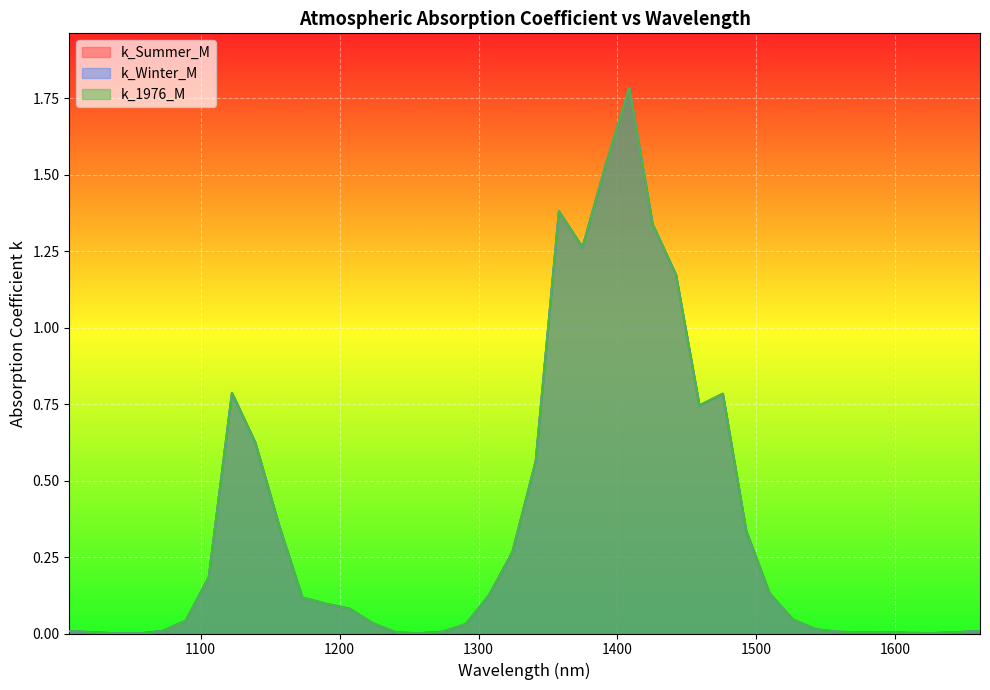

At which label is k_Summer_M closest to 0?

1055.87195